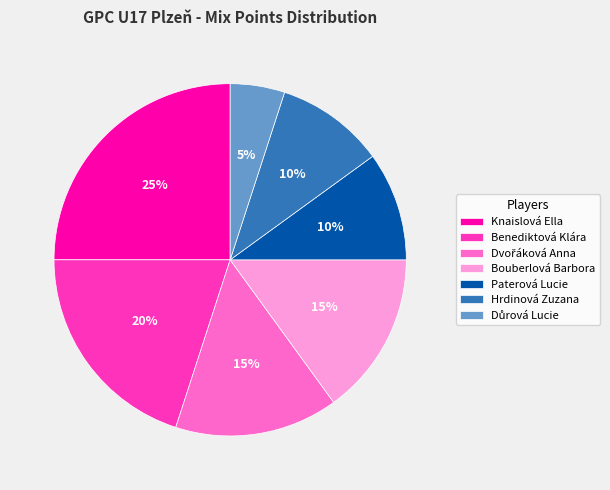

Which slice is the largest?

Knaislová Ella